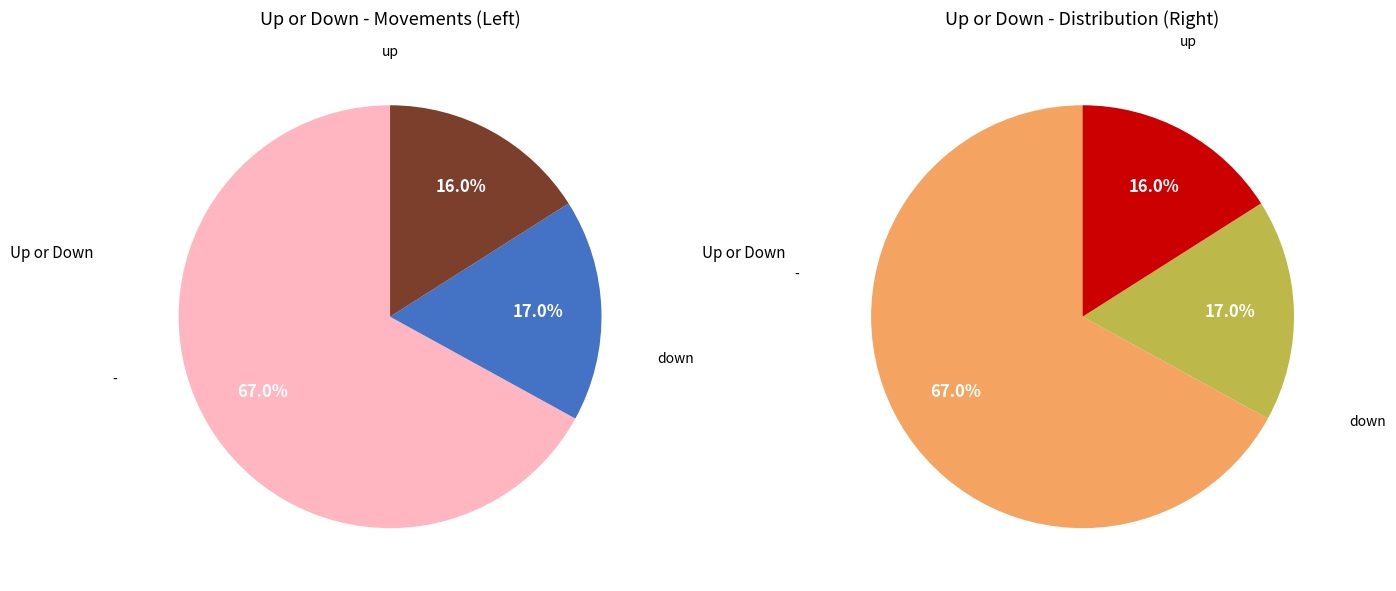

What percentage do - and up together represent?

83.0%